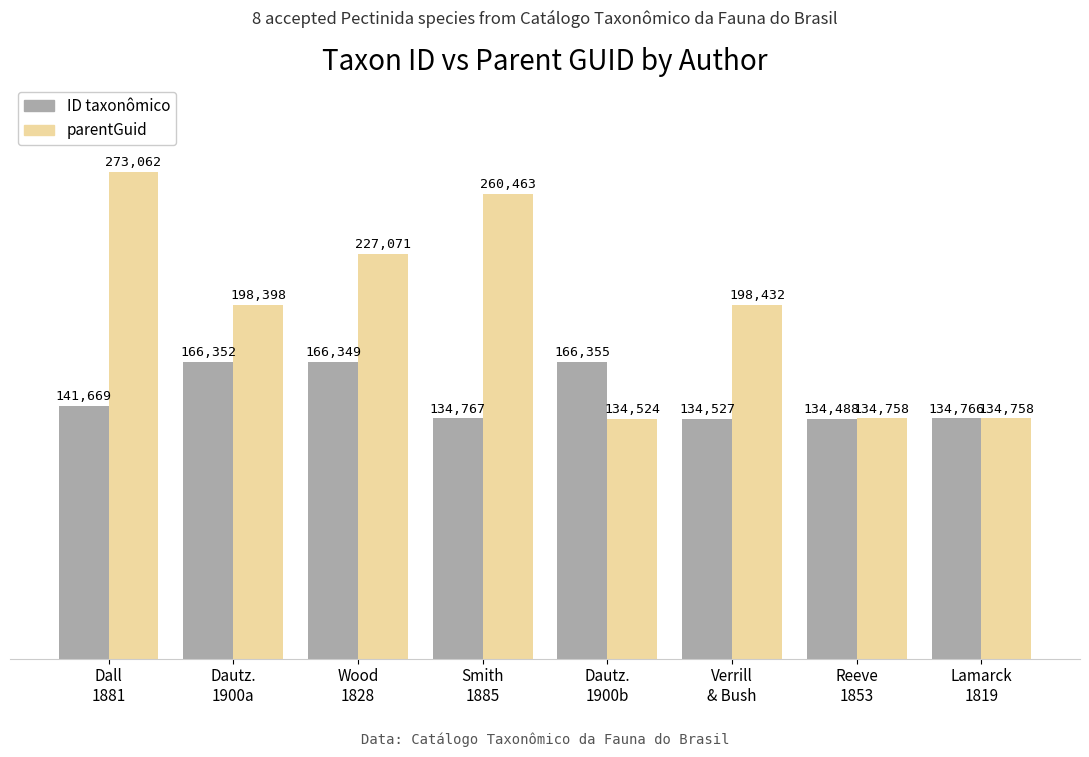

How many bars are there in total?

16